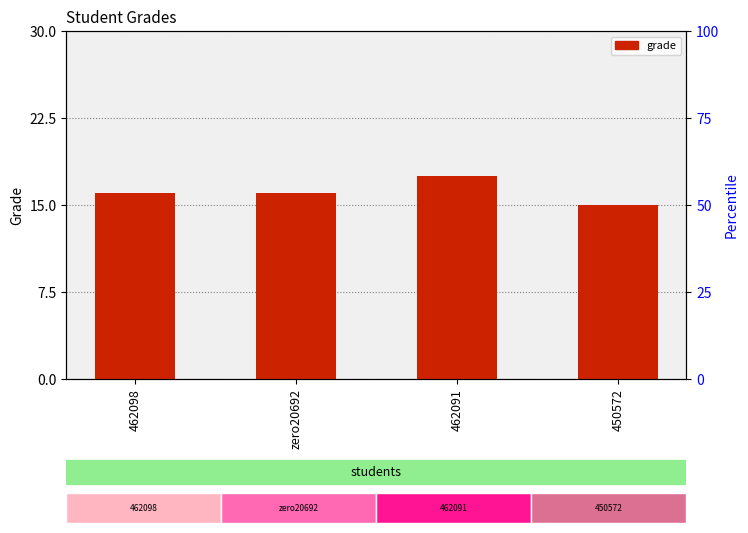

Reading left to right, list all the values displayed in this chart.

462098=16.0	zero20692=16.0	462091=17.5	450572=15.0